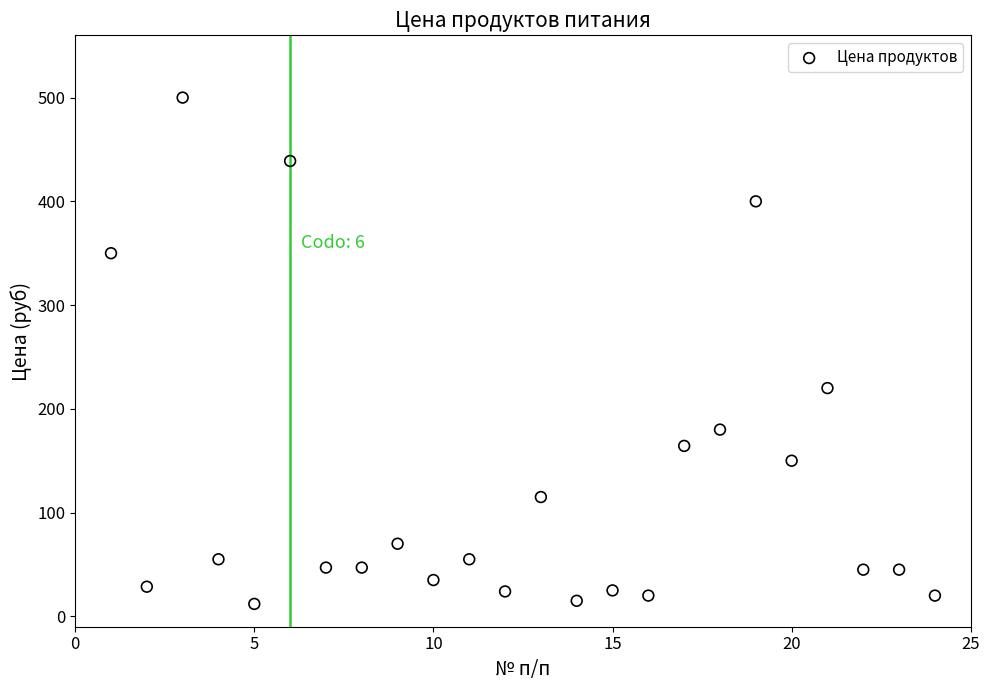

What is the range of Y values (max minus min)?

488.0